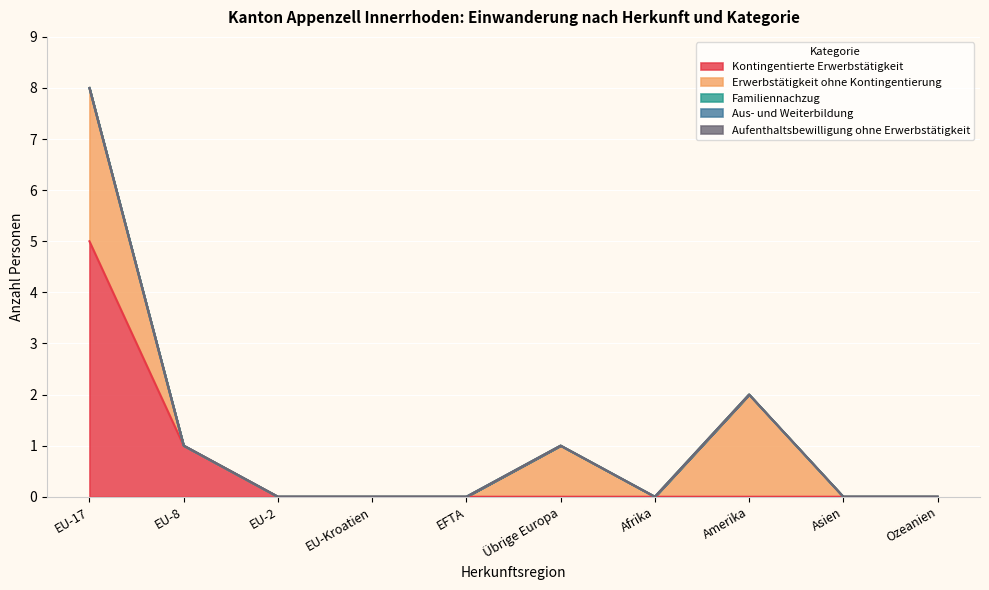

Between Amerika and EFTA, which is larger?

Amerika